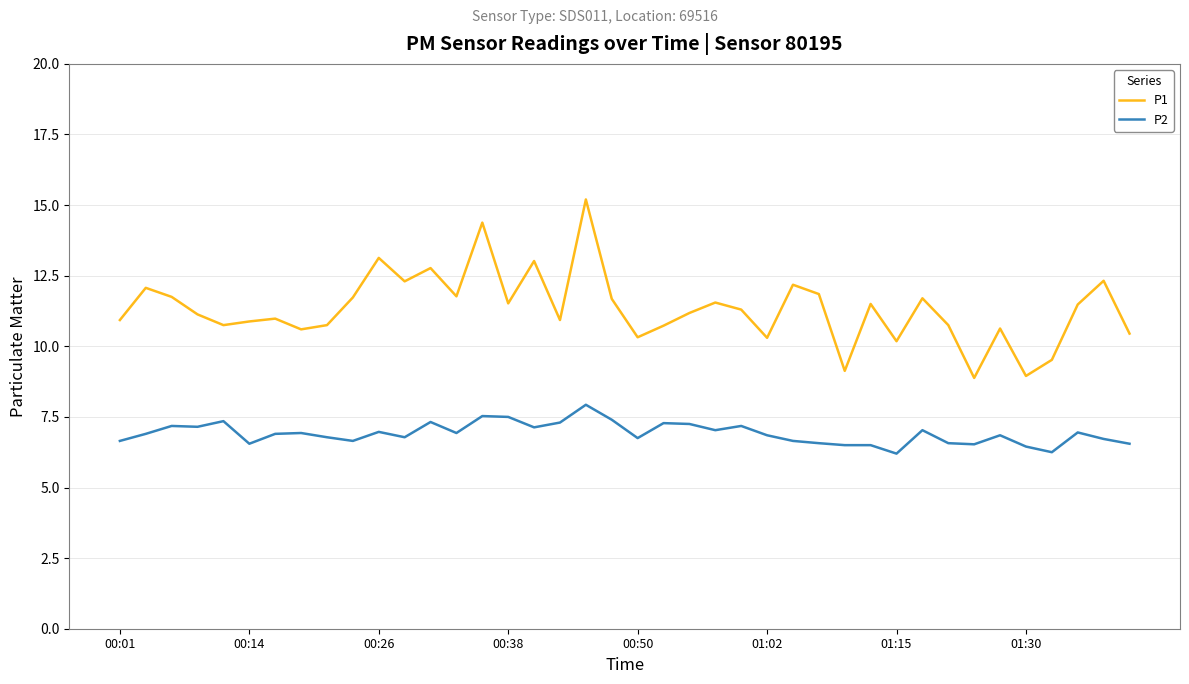

What is the average value of the P2 series?

6.9